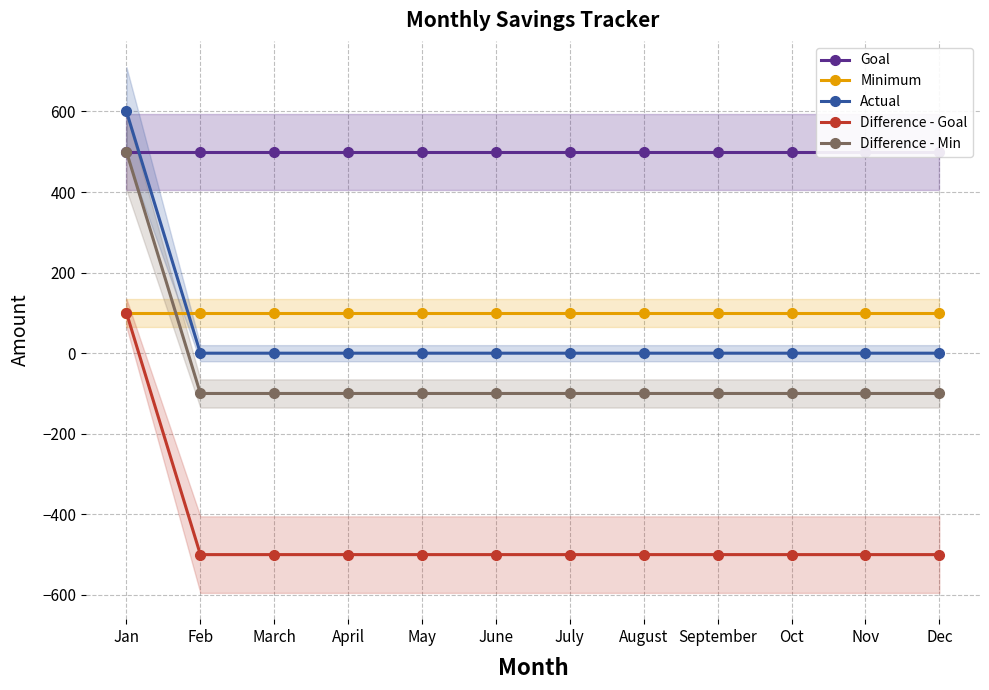

The Difference - Min series shows -100 at July. True or false?

True